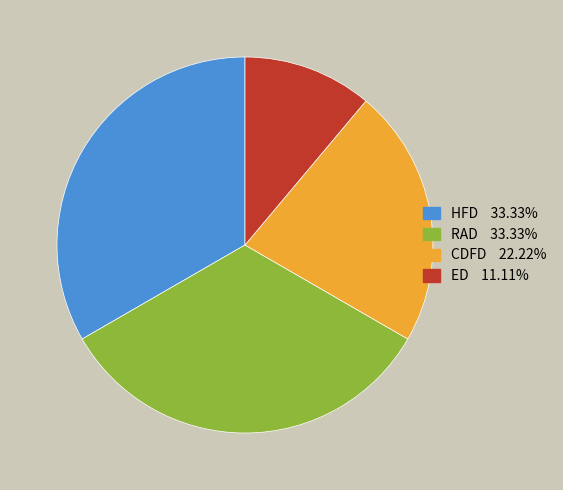

How many slices are in this pie chart?

4